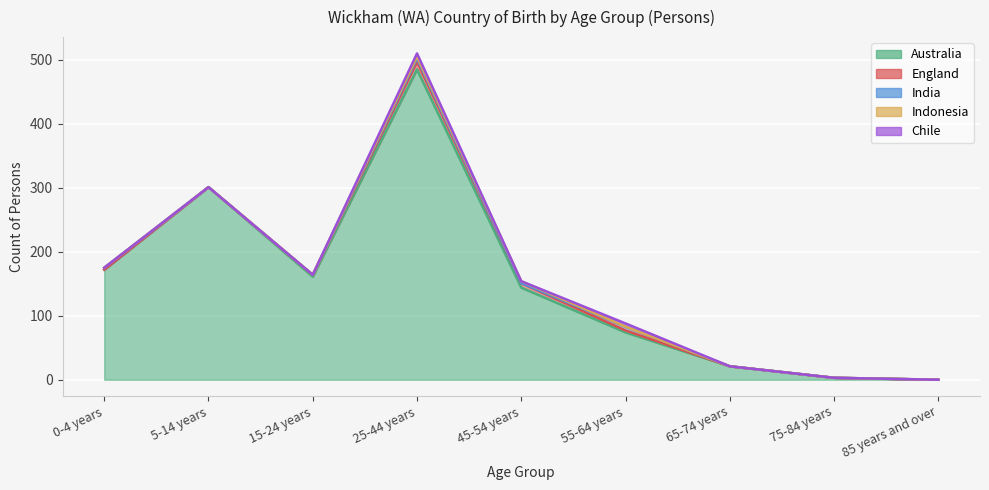

At 25-44 years, list the series in order from largest to smallest.

Australia, England, India, Chile, Indonesia